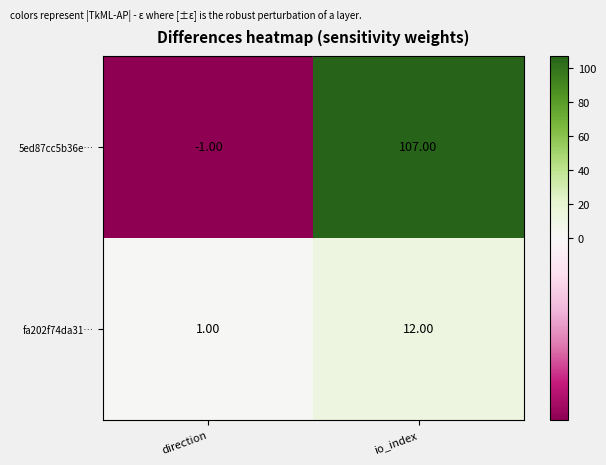

At which label is fa202f74da31… closest to 6?

direction